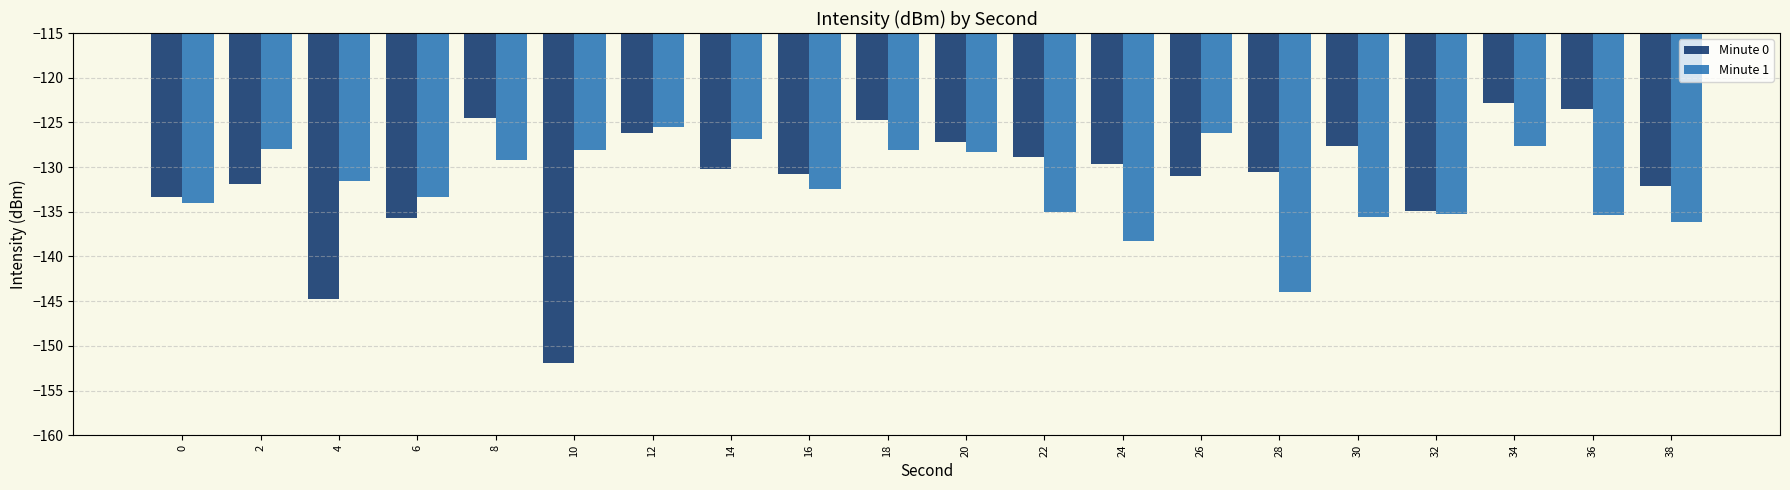

Rank the series by their maximum value, from lowest to highest.

Minute 1, Minute 0